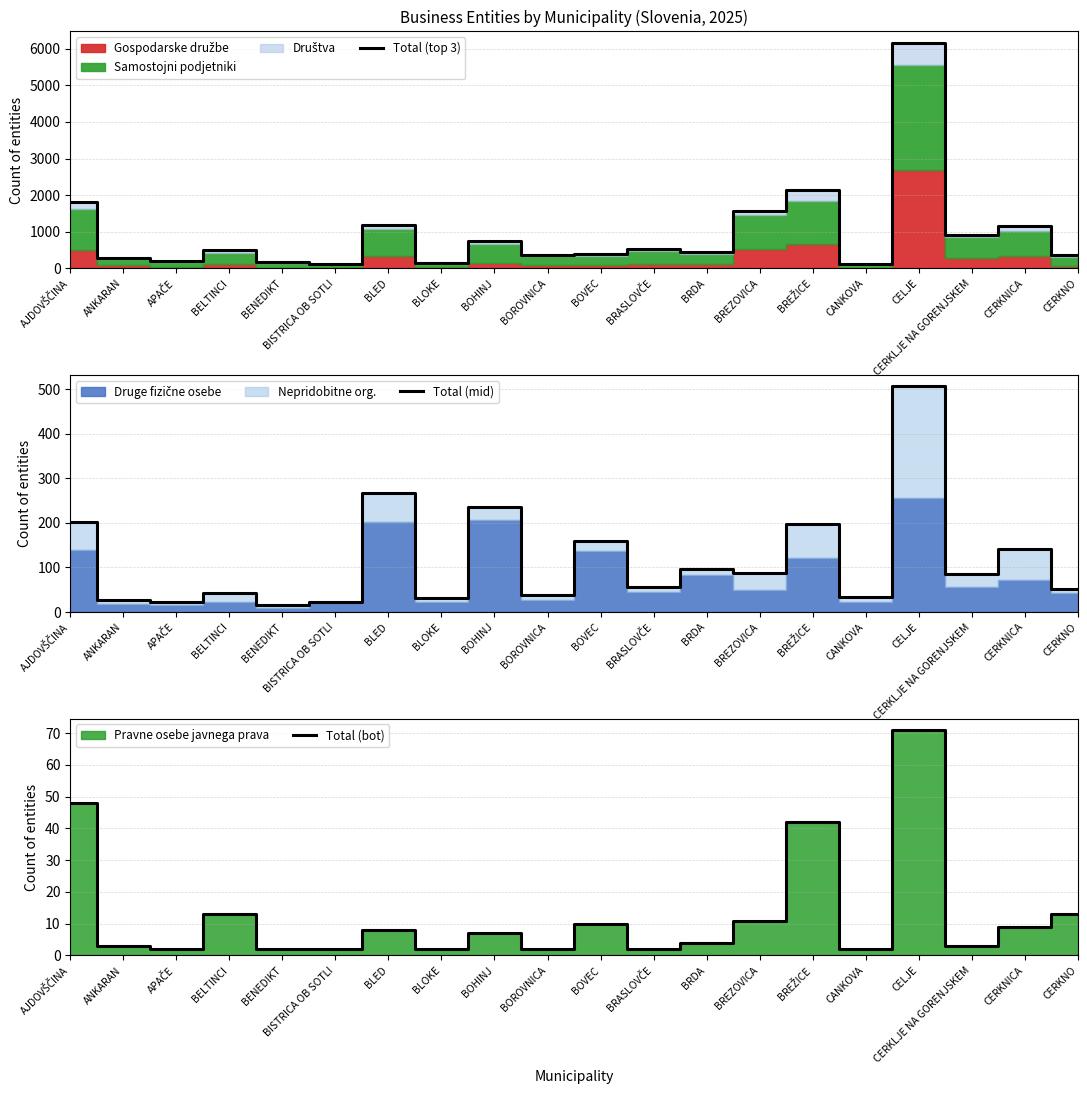

The Total (bot) series shows 2 at BRASLOVČE. True or false?

True